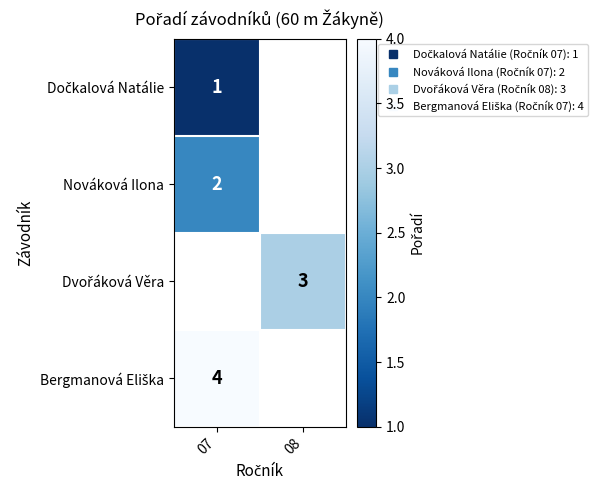

Which category has the highest value in the Bergmanová Eliška series?

07